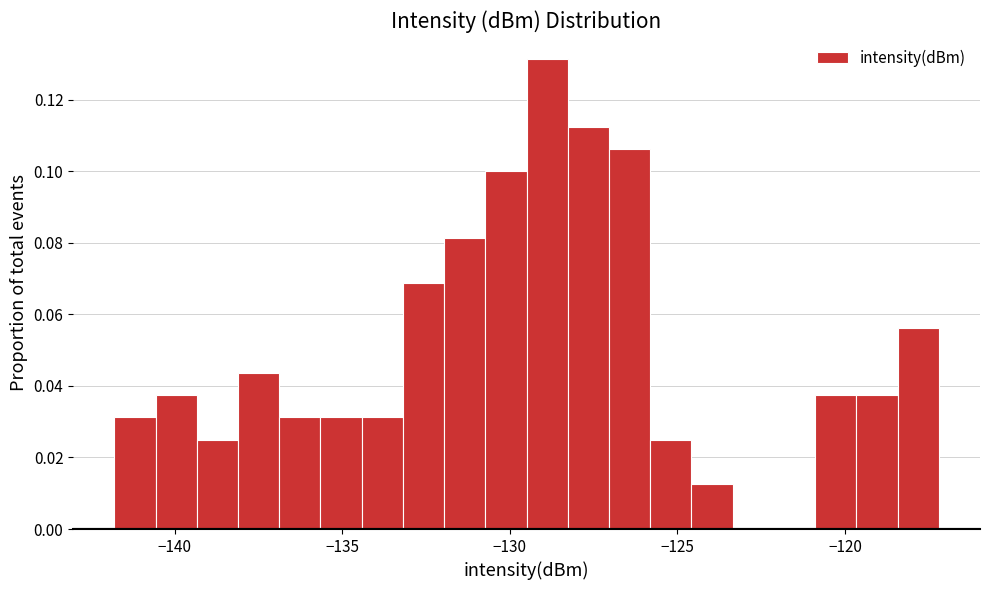

Read against the x-axis, roughly where is the centre of the tallest bar?

-129.0